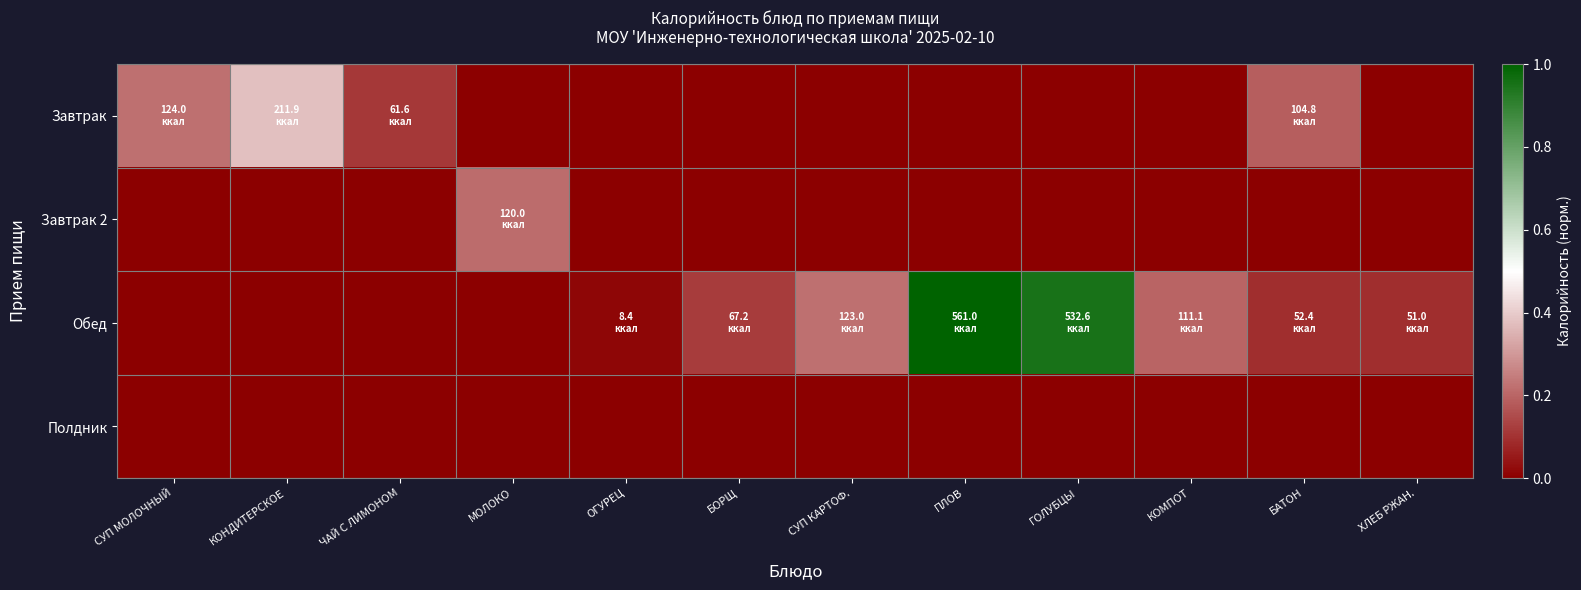

At how many categories does at least one series exceed 0?

12